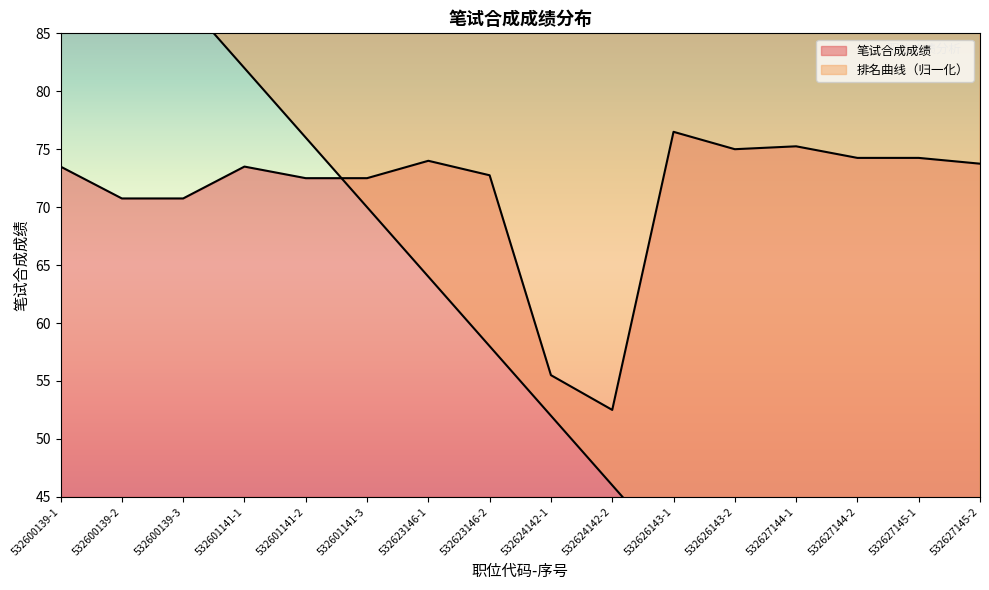

What is the label of the 5th point from the left?

532601141-2